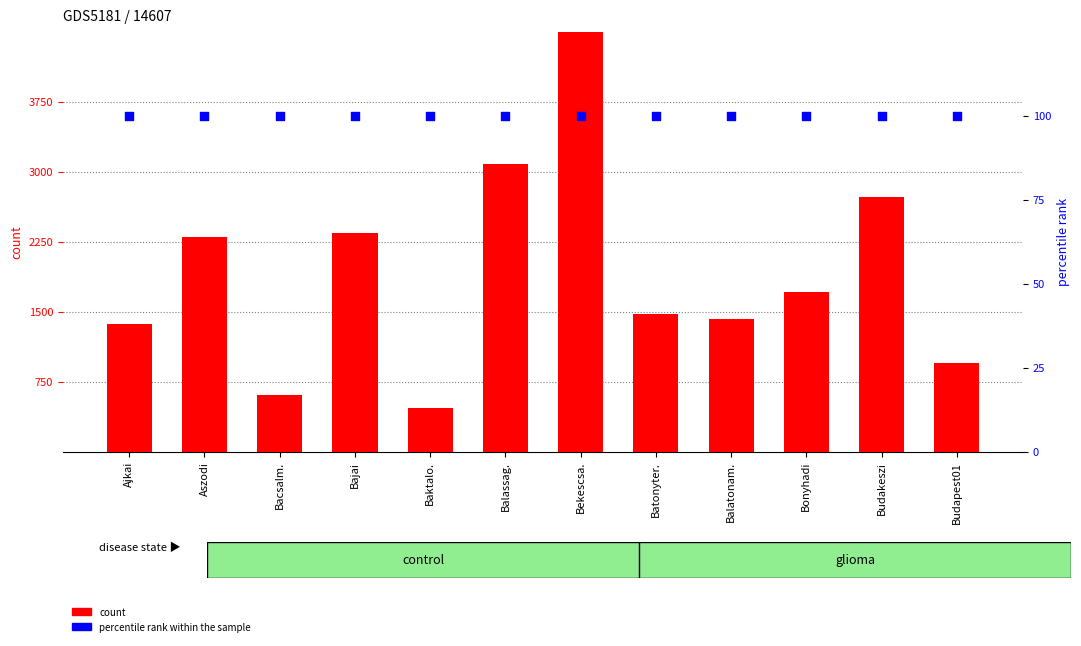

Which series has the widest spread of Y values?

count